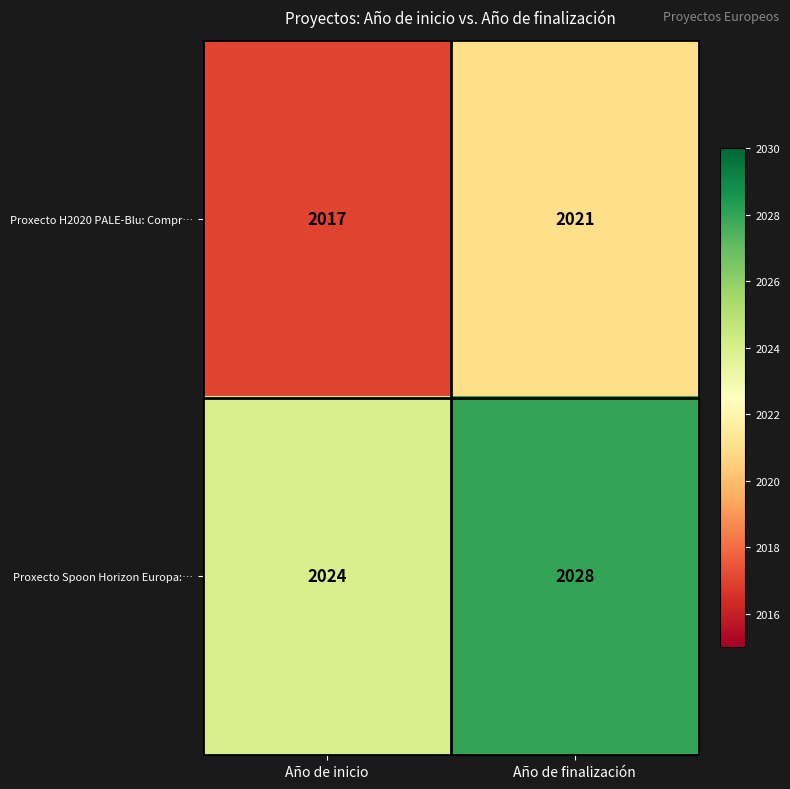

Reading left to right, transcribe all the data shown in this chart.

Proxecto H2020 PALE-Blu: Compr…: Año de inicio=2017	Año de finalización=2021
Proxecto Spoon Horizon Europa:…: Año de inicio=2024	Año de finalización=2028